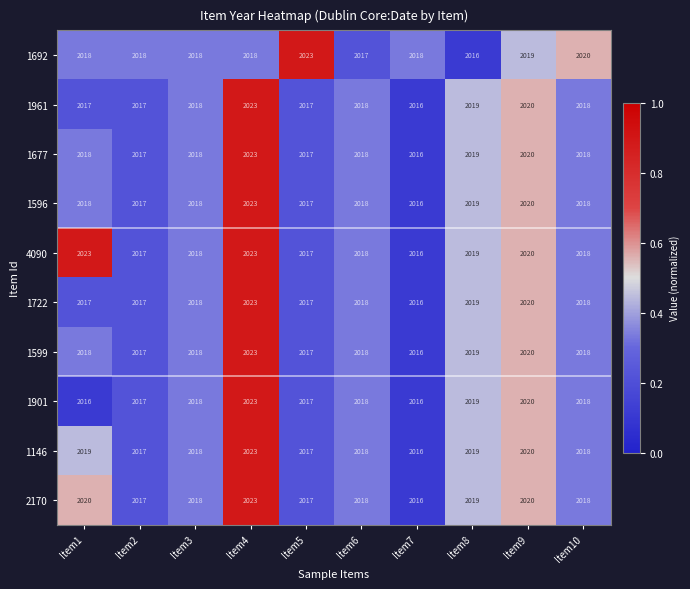

What is the difference between the highest and lowest values at Item7?

2